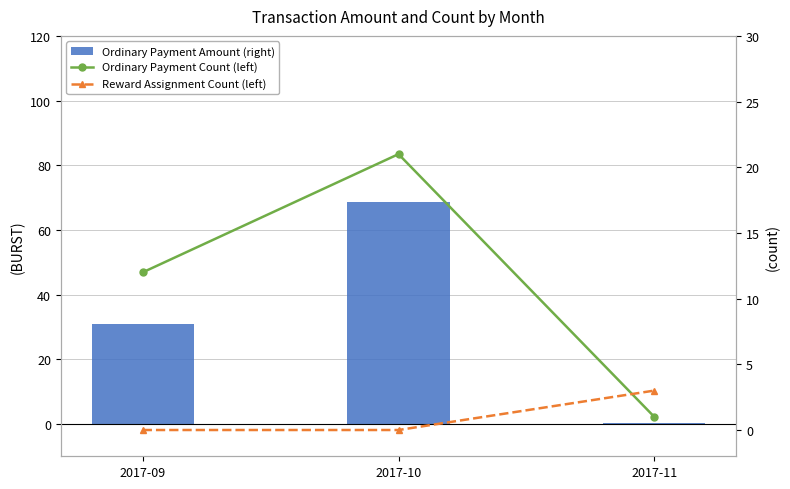

Are the bars horizontal?

No